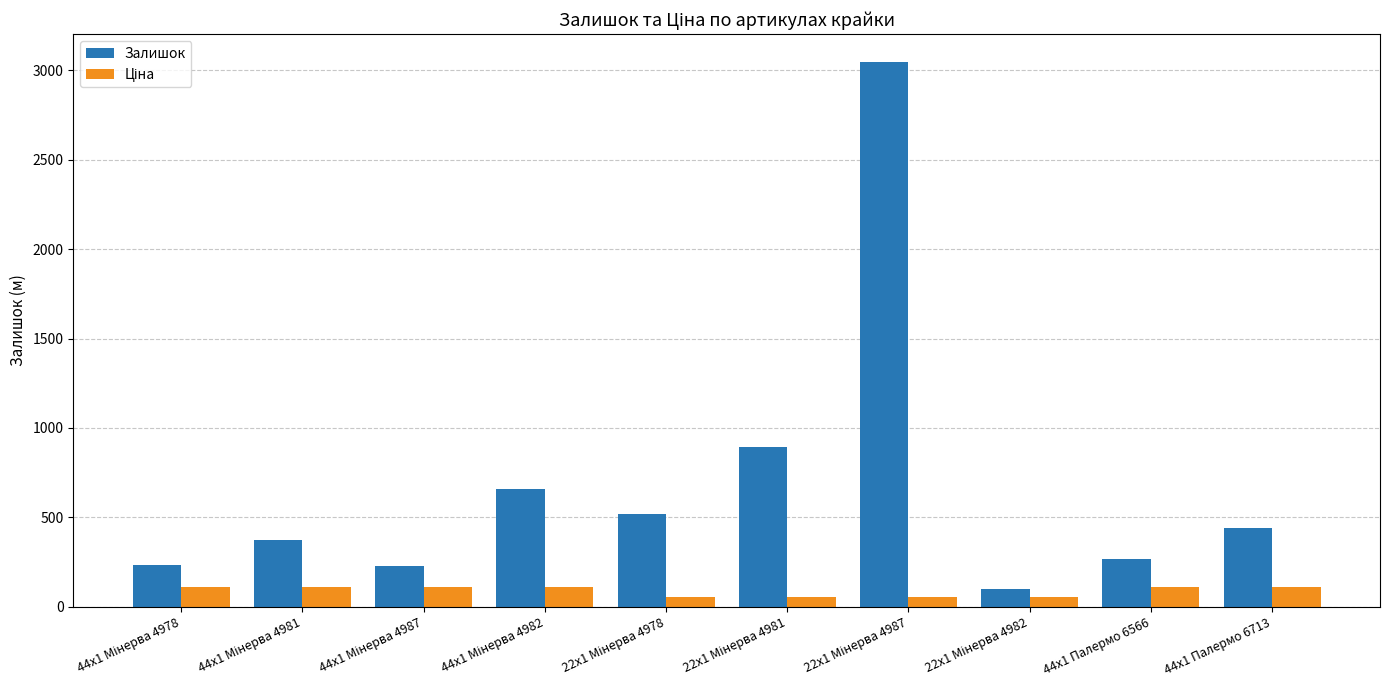

Which series has the largest range (max minus min)?

Залишок